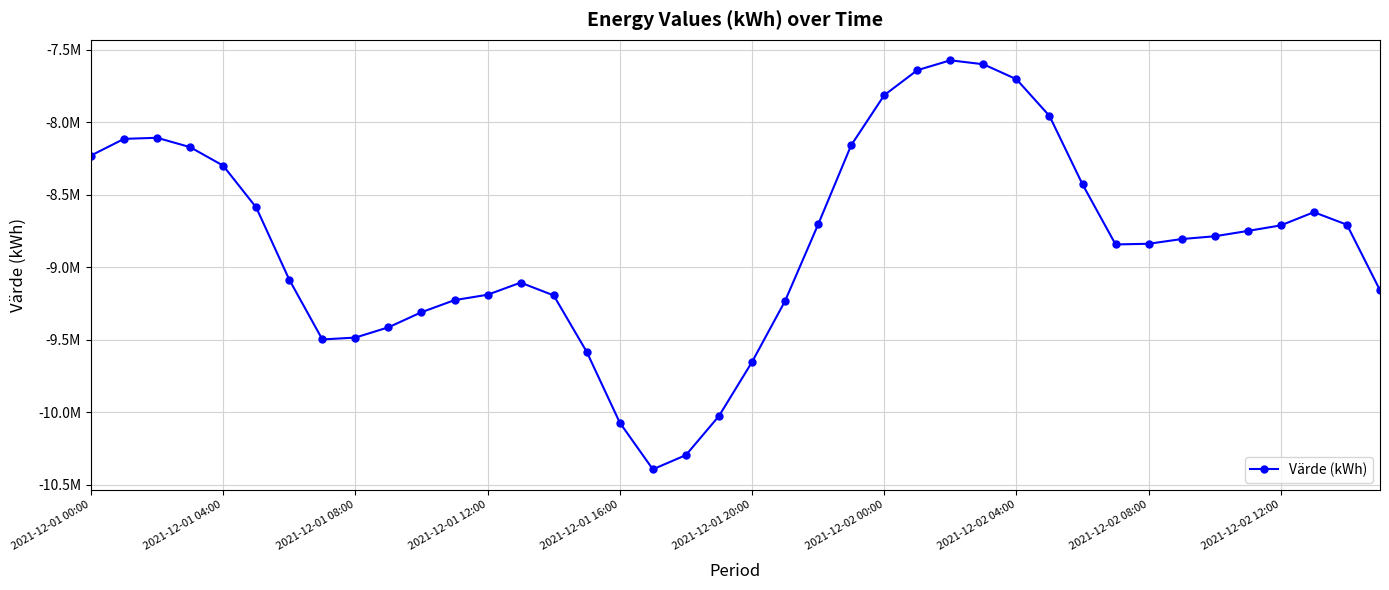

Does the chart have visible grid lines?

Yes